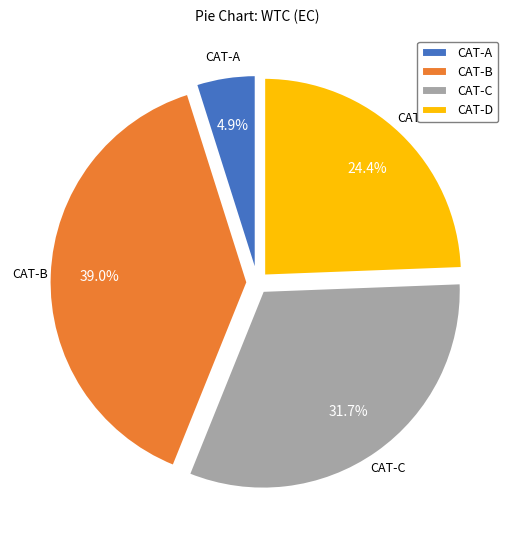

Count the number of slices in the pie.

4